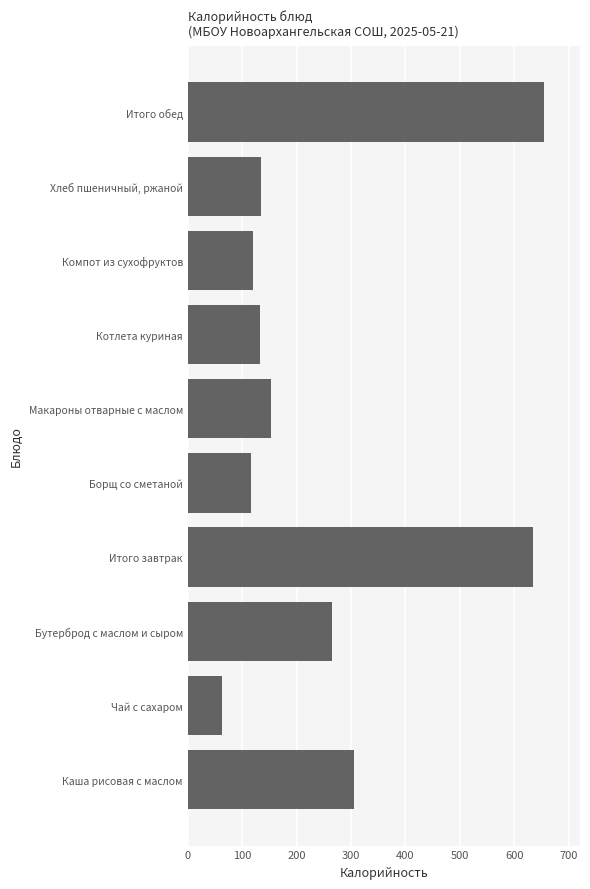

Rank the categories by value from highest to lowest.

Итого обед, Итого завтрак, Каша рисовая с маслом, Бутерброд с маслом и сыром, Макароны отварные с маслом, Хлеб пшеничный, ржаной, Котлета куриная, Компот из сухофруктов, Борщ со сметаной, Чай с сахаром